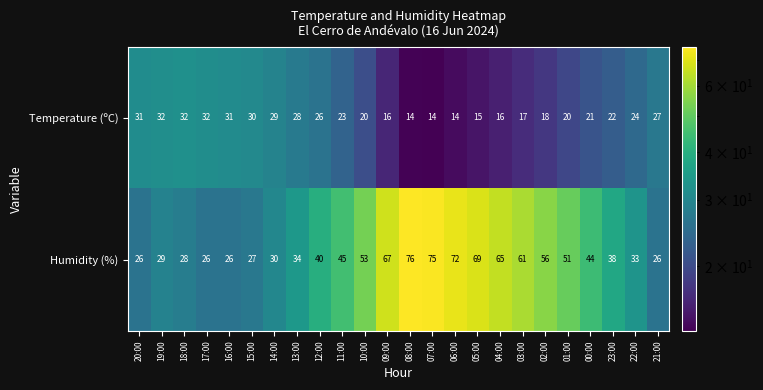

Where does the Temperature (ºC) series first go above 23?

20:00